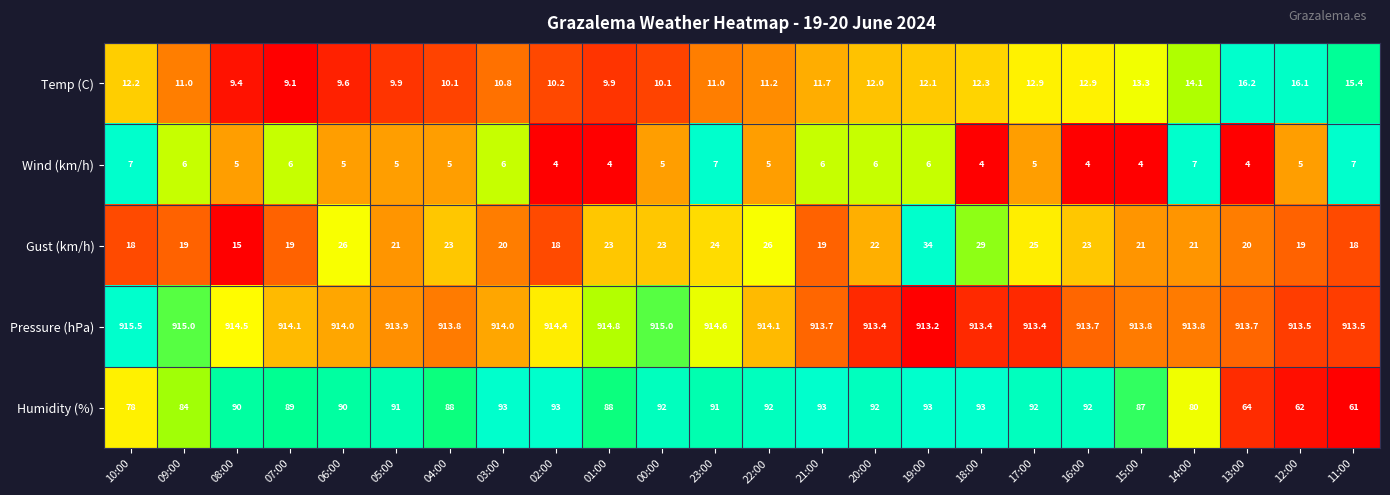

Which label corresponds to the largest value in the chart?

10:00